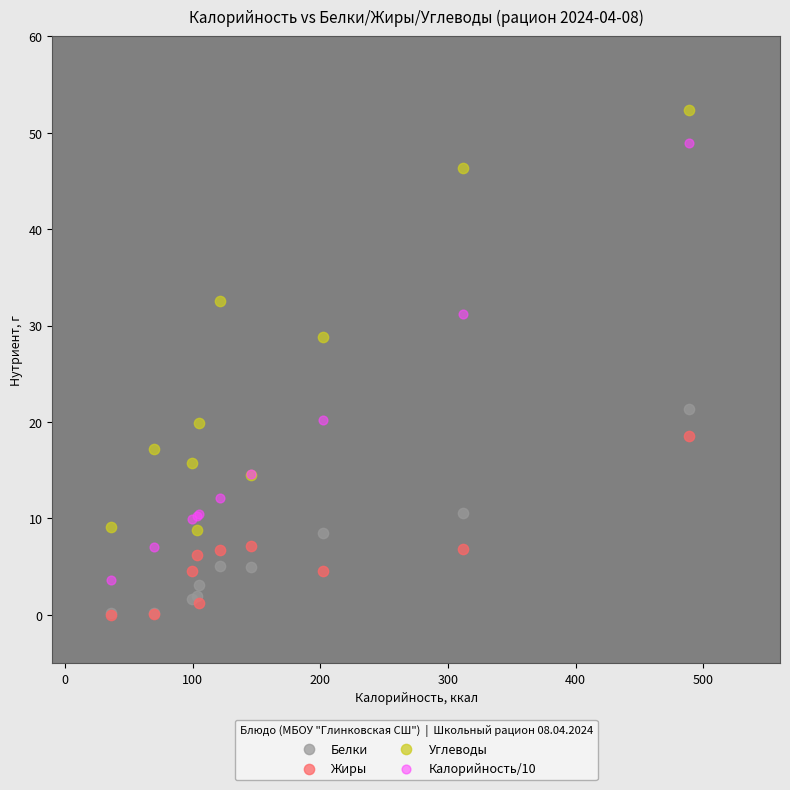

Across all series, what Y value is closest to 26?

28.8